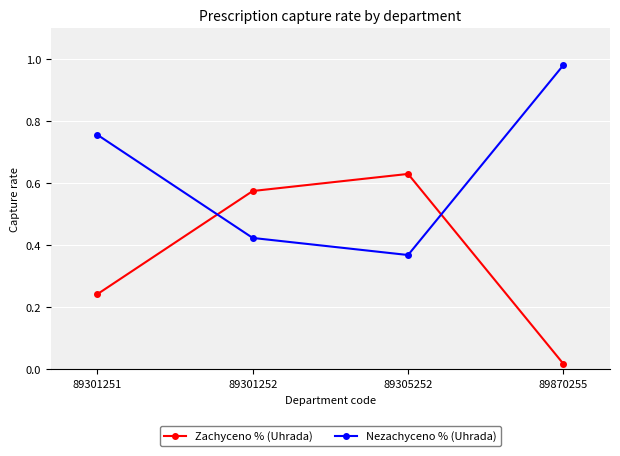

The value of Nezachyceno % (Uhrada) at 89870255 is 1.8. True or false?

False